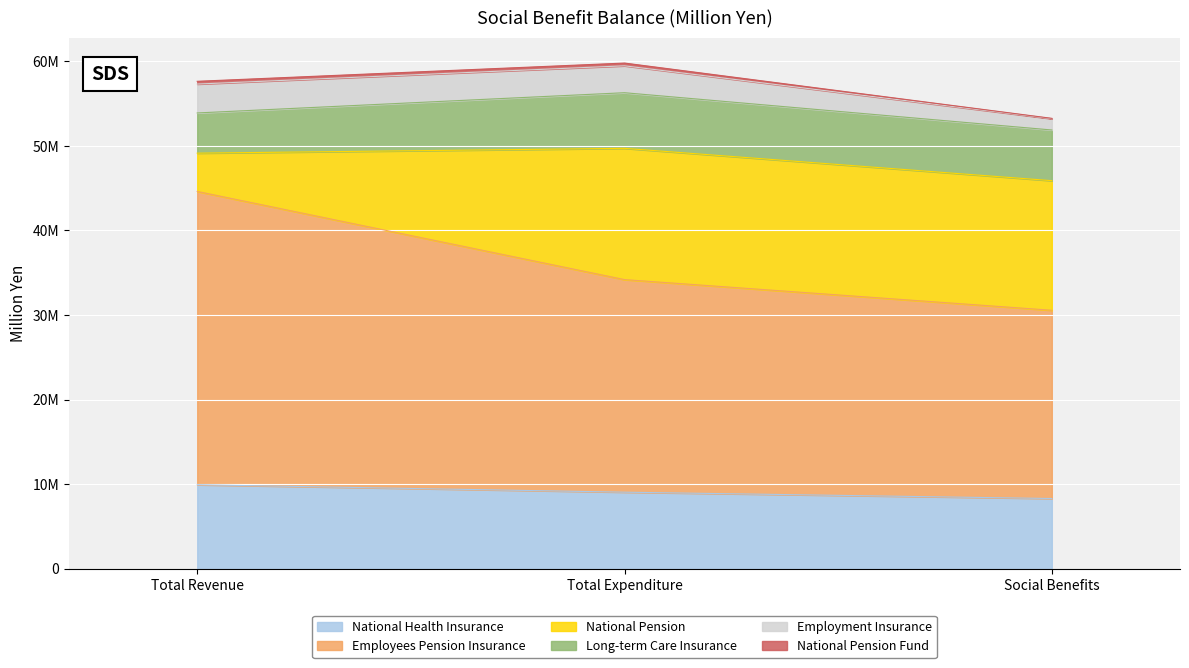

Does the chart display data point markers on the line(s)?

No